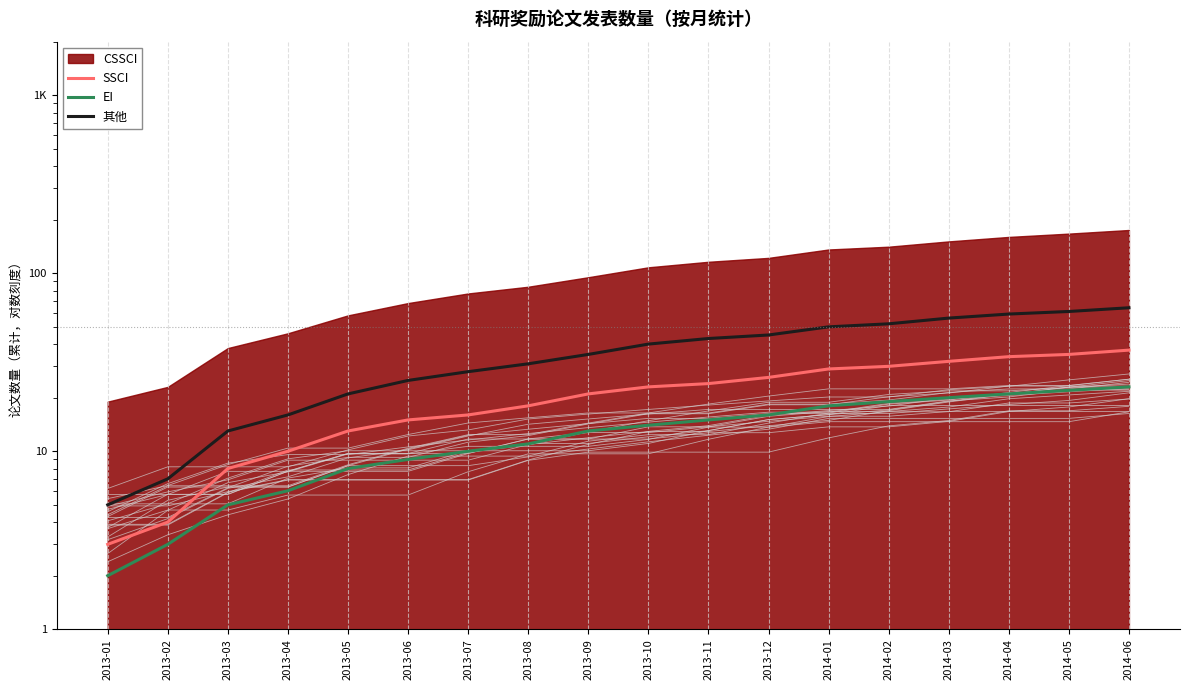

The value of 其他 at 2013-12 is 76. True or false?

False